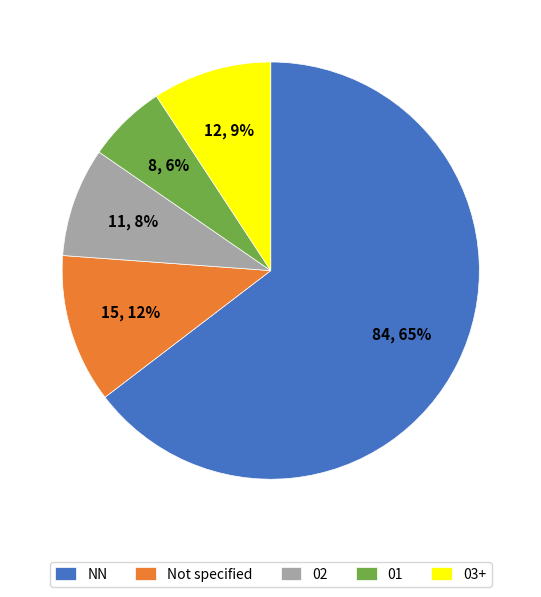

To the nearest percent, what portion does 02 represent?

8%